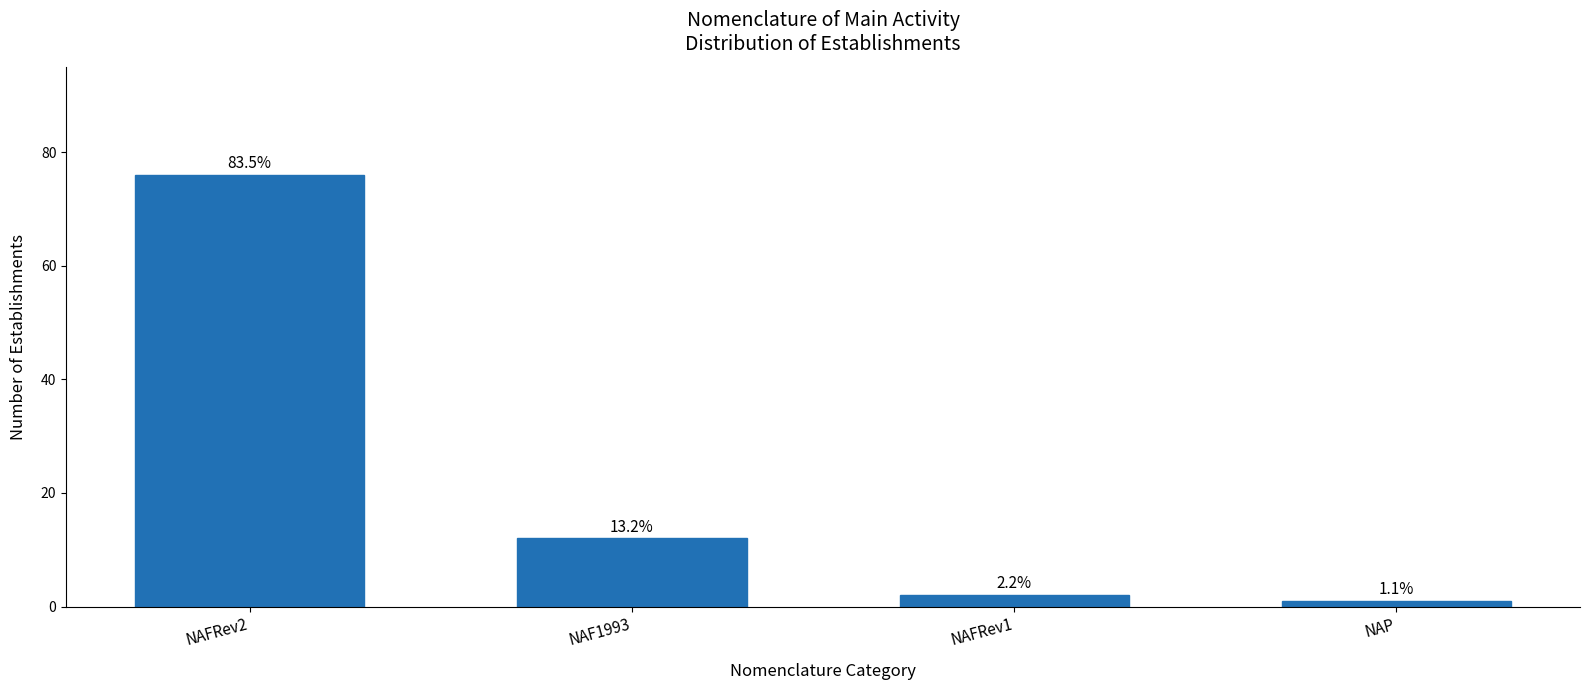

Are the bars horizontal?

No